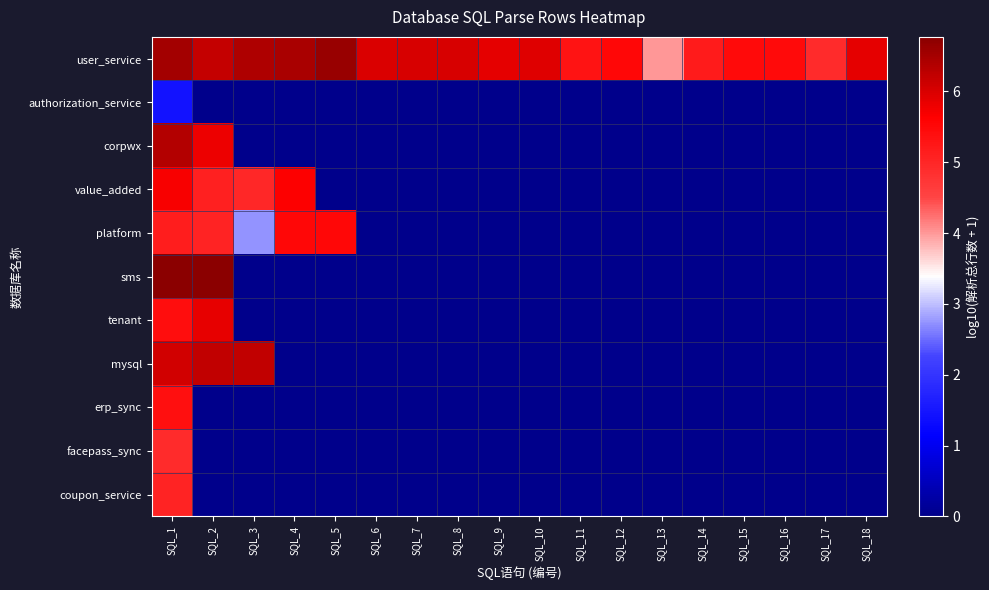

Reading left to right, transcribe all the data shown in this chart.

user_service: SQL_1=6.5	SQL_2=6.2	SQL_3=6.4	SQL_4=6.5	SQL_5=6.6	SQL_6=6.0	SQL_7=6.0	SQL_8=6.0	SQL_9=5.9	SQL_10=5.9	SQL_11=5.3	SQL_12=5.5	SQL_13=4.0	SQL_14=5.2	SQL_15=5.5	SQL_16=5.5	SQL_17=4.9	SQL_18=5.9
authorization_service: SQL_1=1.4	SQL_2=0.0	SQL_3=0.0	SQL_4=0.0	SQL_5=0.0	SQL_6=0.0	SQL_7=0.0	SQL_8=0.0	SQL_9=0.0	SQL_10=0.0	SQL_11=0.0	SQL_12=0.0	SQL_13=0.0	SQL_14=0.0	SQL_15=0.0	SQL_16=0.0	SQL_17=0.0	SQL_18=0.0
corpwx: SQL_1=6.4	SQL_2=5.8	SQL_3=0.0	SQL_4=0.0	SQL_5=0.0	SQL_6=0.0	SQL_7=0.0	SQL_8=0.0	SQL_9=0.0	SQL_10=0.0	SQL_11=0.0	SQL_12=0.0	SQL_13=0.0	SQL_14=0.0	SQL_15=0.0	SQL_16=0.0	SQL_17=0.0	SQL_18=0.0
value_added: SQL_1=5.7	SQL_2=5.1	SQL_3=5.0	SQL_4=5.6	SQL_5=0.0	SQL_6=0.0	SQL_7=0.0	SQL_8=0.0	SQL_9=0.0	SQL_10=0.0	SQL_11=0.0	SQL_12=0.0	SQL_13=0.0	SQL_14=0.0	SQL_15=0.0	SQL_16=0.0	SQL_17=0.0	SQL_18=0.0
platform: SQL_1=5.1	SQL_2=5.1	SQL_3=2.7	SQL_4=5.5	SQL_5=5.5	SQL_6=0.0	SQL_7=0.0	SQL_8=0.0	SQL_9=0.0	SQL_10=0.0	SQL_11=0.0	SQL_12=0.0	SQL_13=0.0	SQL_14=0.0	SQL_15=0.0	SQL_16=0.0	SQL_17=0.0	SQL_18=0.0
sms: SQL_1=6.8	SQL_2=6.8	SQL_3=0.0	SQL_4=0.0	SQL_5=0.0	SQL_6=0.0	SQL_7=0.0	SQL_8=0.0	SQL_9=0.0	SQL_10=0.0	SQL_11=0.0	SQL_12=0.0	SQL_13=0.0	SQL_14=0.0	SQL_15=0.0	SQL_16=0.0	SQL_17=0.0	SQL_18=0.0
tenant: SQL_1=5.4	SQL_2=5.9	SQL_3=0.0	SQL_4=0.0	SQL_5=0.0	SQL_6=0.0	SQL_7=0.0	SQL_8=0.0	SQL_9=0.0	SQL_10=0.0	SQL_11=0.0	SQL_12=0.0	SQL_13=0.0	SQL_14=0.0	SQL_15=0.0	SQL_16=0.0	SQL_17=0.0	SQL_18=0.0
mysql: SQL_1=6.1	SQL_2=6.2	SQL_3=6.2	SQL_4=0.0	SQL_5=0.0	SQL_6=0.0	SQL_7=0.0	SQL_8=0.0	SQL_9=0.0	SQL_10=0.0	SQL_11=0.0	SQL_12=0.0	SQL_13=0.0	SQL_14=0.0	SQL_15=0.0	SQL_16=0.0	SQL_17=0.0	SQL_18=0.0
erp_sync: SQL_1=5.4	SQL_2=0.0	SQL_3=0.0	SQL_4=0.0	SQL_5=0.0	SQL_6=0.0	SQL_7=0.0	SQL_8=0.0	SQL_9=0.0	SQL_10=0.0	SQL_11=0.0	SQL_12=0.0	SQL_13=0.0	SQL_14=0.0	SQL_15=0.0	SQL_16=0.0	SQL_17=0.0	SQL_18=0.0
facepass_sync: SQL_1=4.9	SQL_2=0.0	SQL_3=0.0	SQL_4=0.0	SQL_5=0.0	SQL_6=0.0	SQL_7=0.0	SQL_8=0.0	SQL_9=0.0	SQL_10=0.0	SQL_11=0.0	SQL_12=0.0	SQL_13=0.0	SQL_14=0.0	SQL_15=0.0	SQL_16=0.0	SQL_17=0.0	SQL_18=0.0
coupon_service: SQL_1=5.0	SQL_2=0.0	SQL_3=0.0	SQL_4=0.0	SQL_5=0.0	SQL_6=0.0	SQL_7=0.0	SQL_8=0.0	SQL_9=0.0	SQL_10=0.0	SQL_11=0.0	SQL_12=0.0	SQL_13=0.0	SQL_14=0.0	SQL_15=0.0	SQL_16=0.0	SQL_17=0.0	SQL_18=0.0